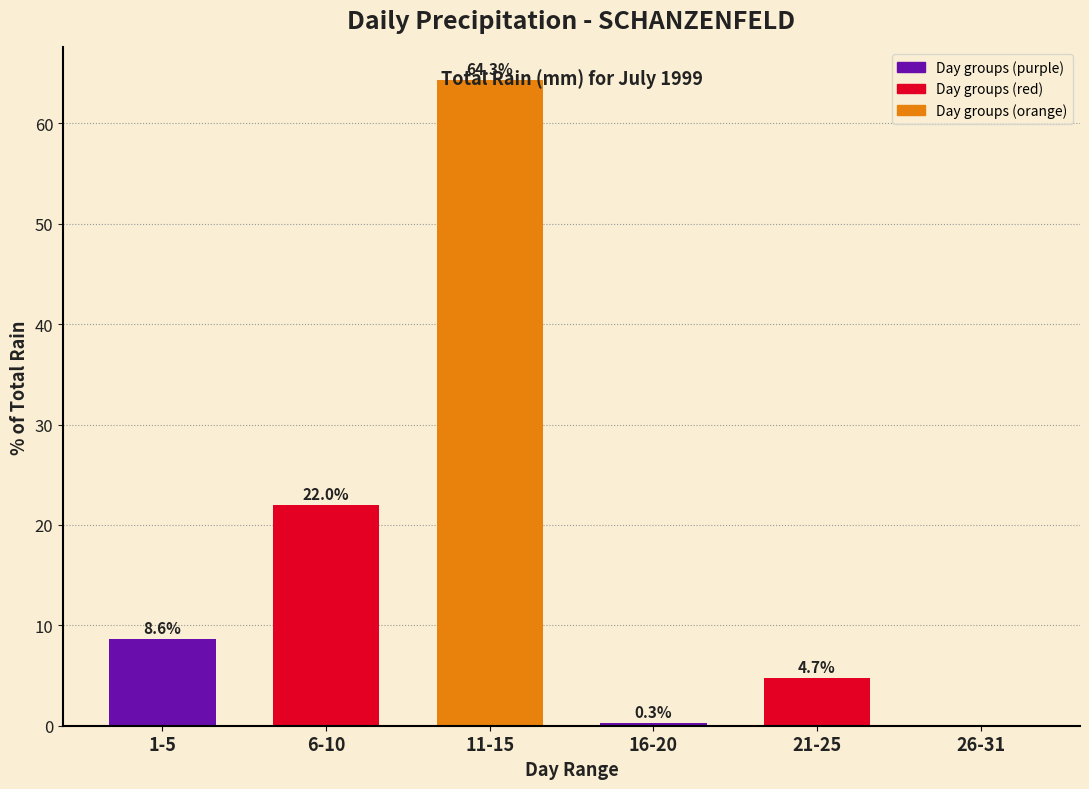

At which category does the chart reach its peak across all series?

11-15